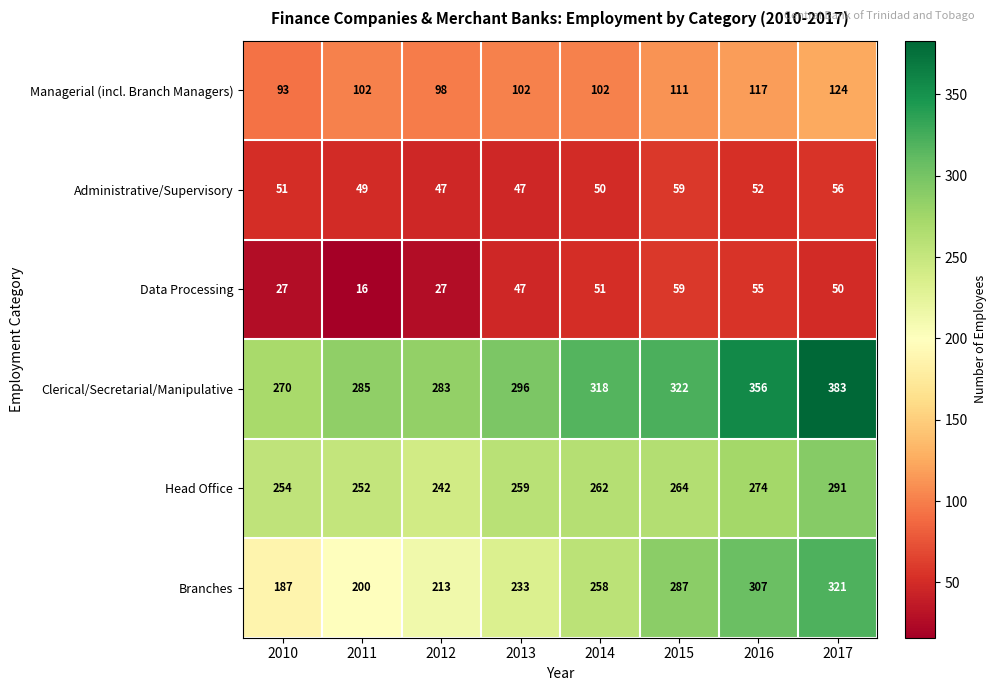

Which series has the largest total across all categories?

Clerical/Secretarial/Manipulative